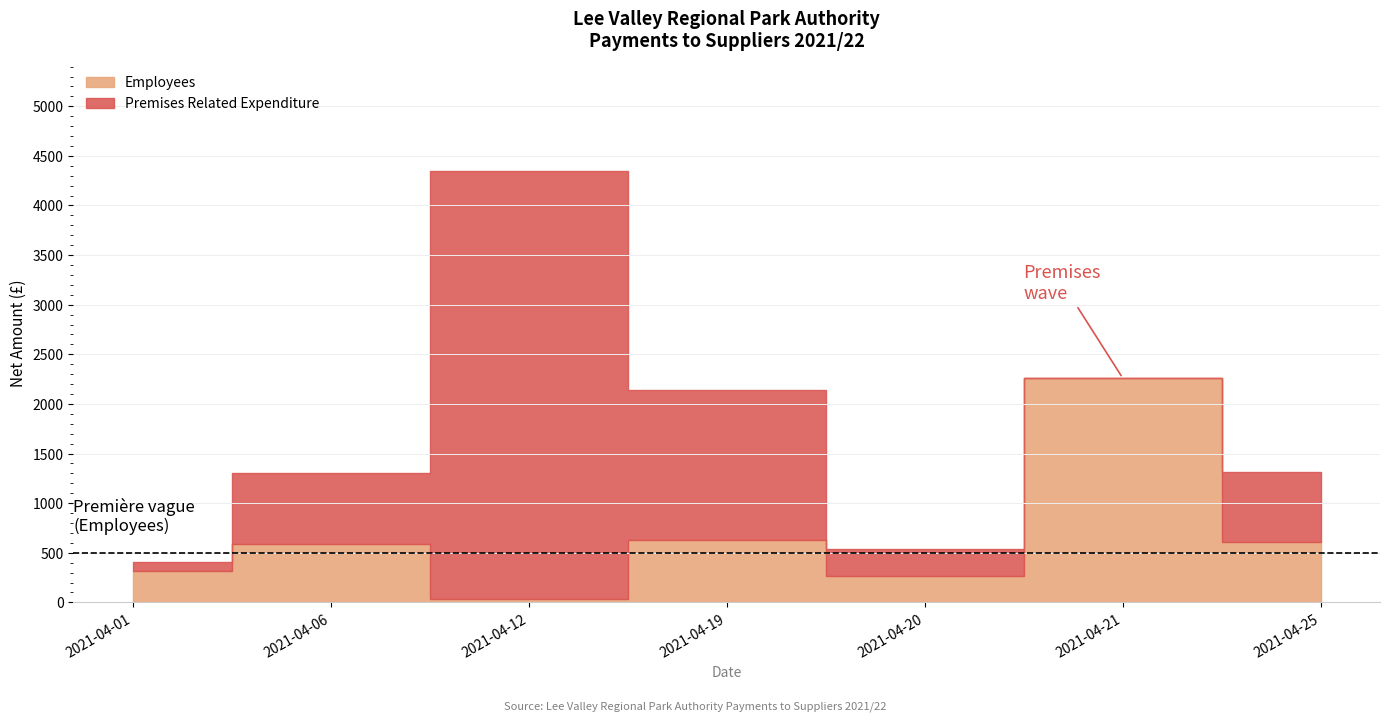

What is the total value across all series at 2021-04-21?

2262.0